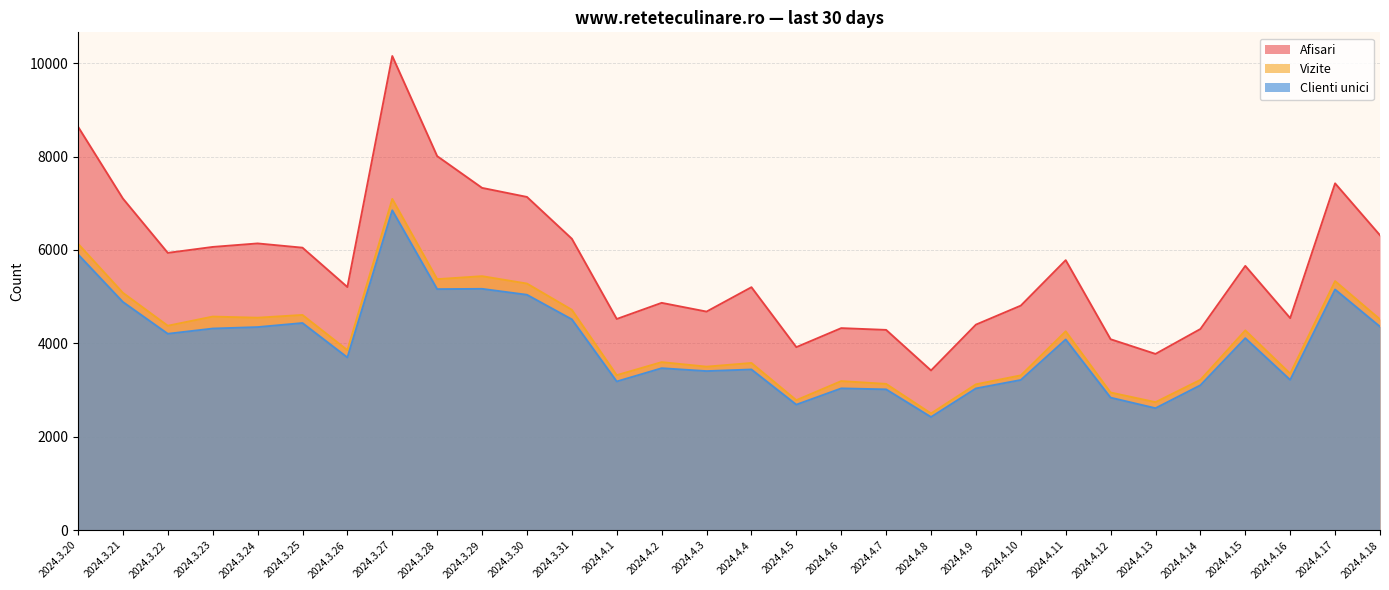

True or false: Vizite has a value of 3634 at 2024.4.5.

False